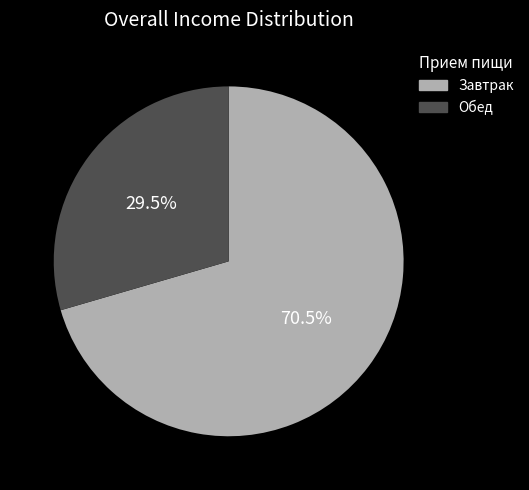

What percentage is NOT represented by Завтрак?

29.5%